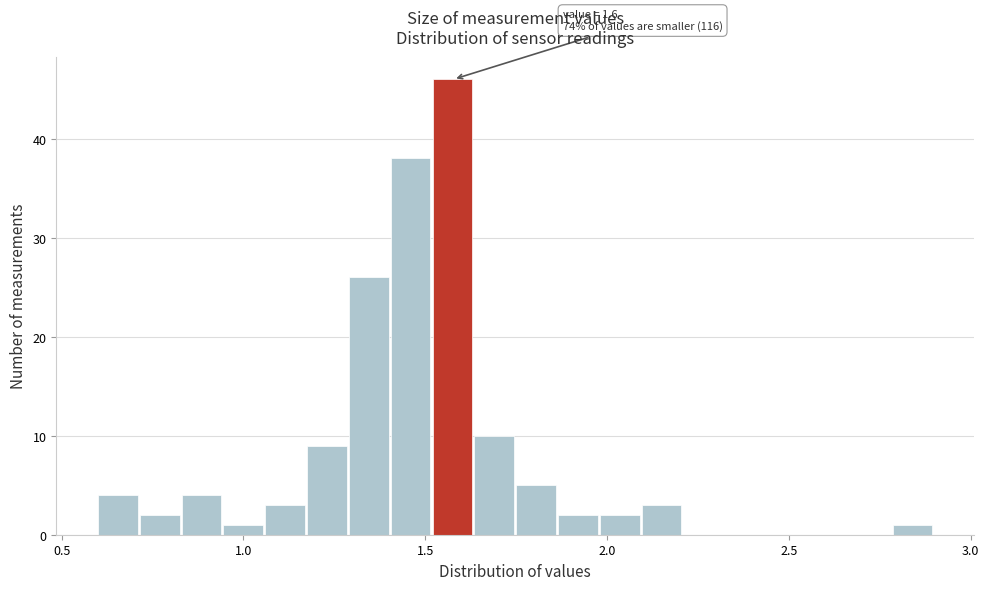

Read against the x-axis, roughly where is the centre of the tallest bar?

1.55